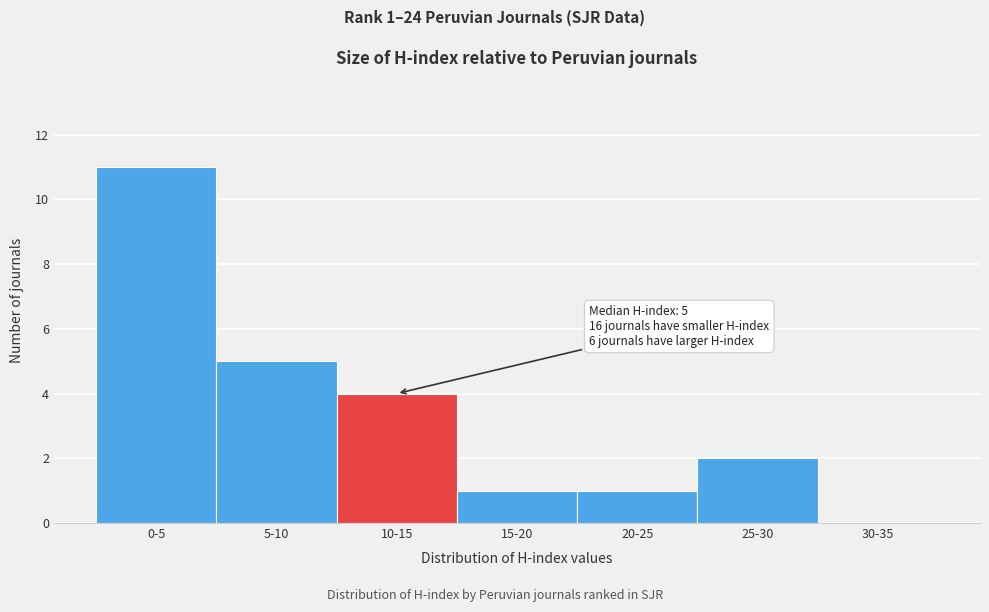

Reading right to left, what are all the values shown in this chart?

30-35=0	25-30=2	20-25=1	15-20=1	10-15=4	5-10=5	0-5=11